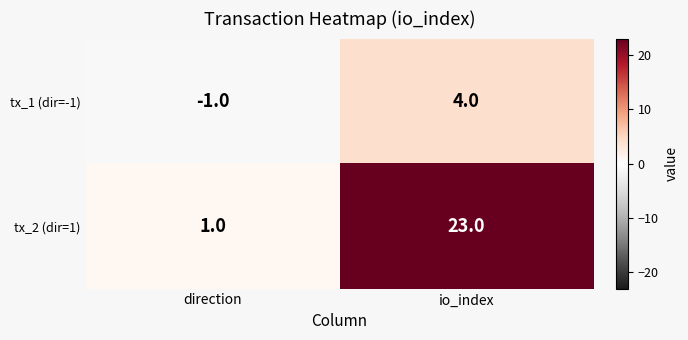

Reading right to left, transcribe all the data shown in this chart.

tx_1 (dir=-1): io_index=4	direction=-1
tx_2 (dir=1): io_index=23	direction=1